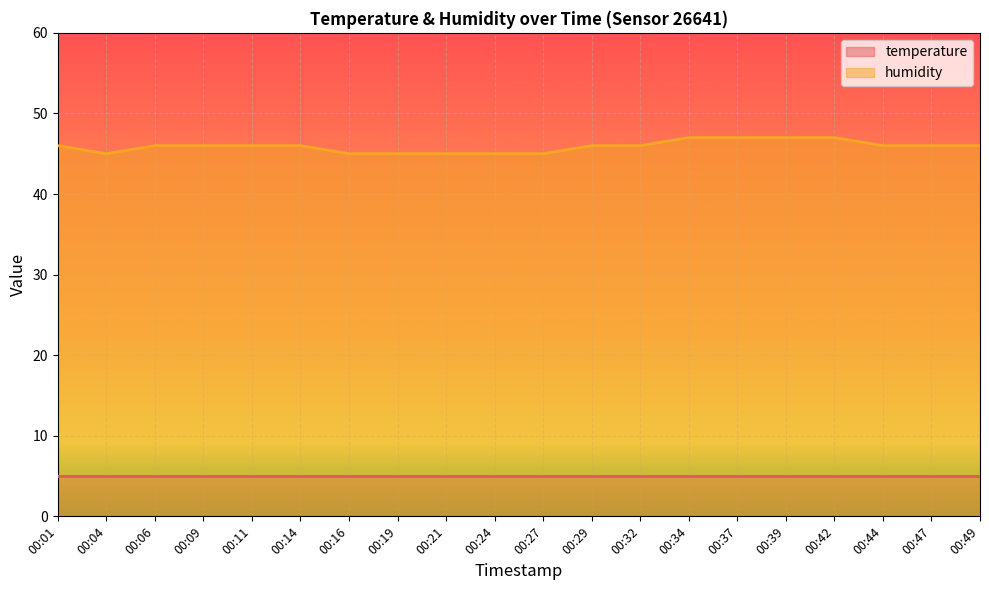

Which category has the highest value across all series?

00:34